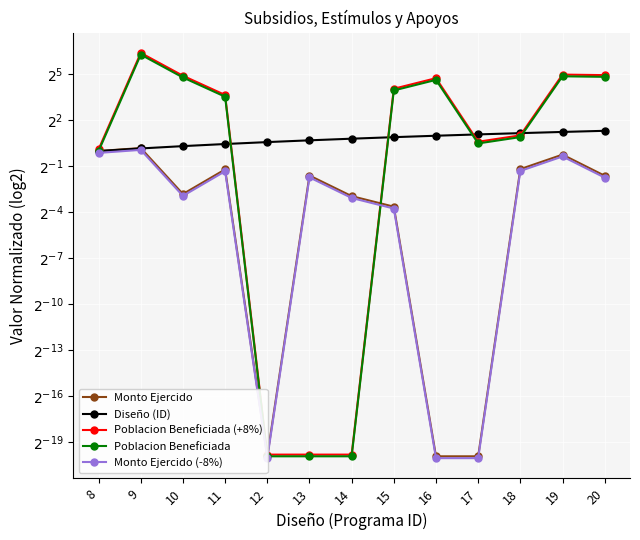

Which series has the largest range (max minus min)?

Poblacion Beneficiada (+8%)